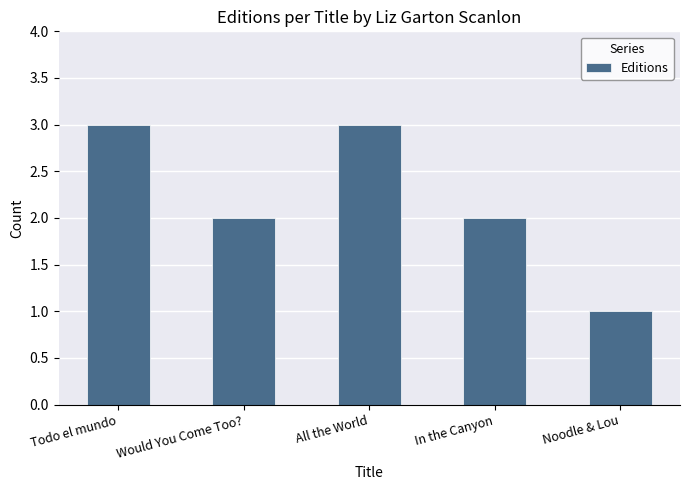

What is the value of the 3rd bar from the left?

3